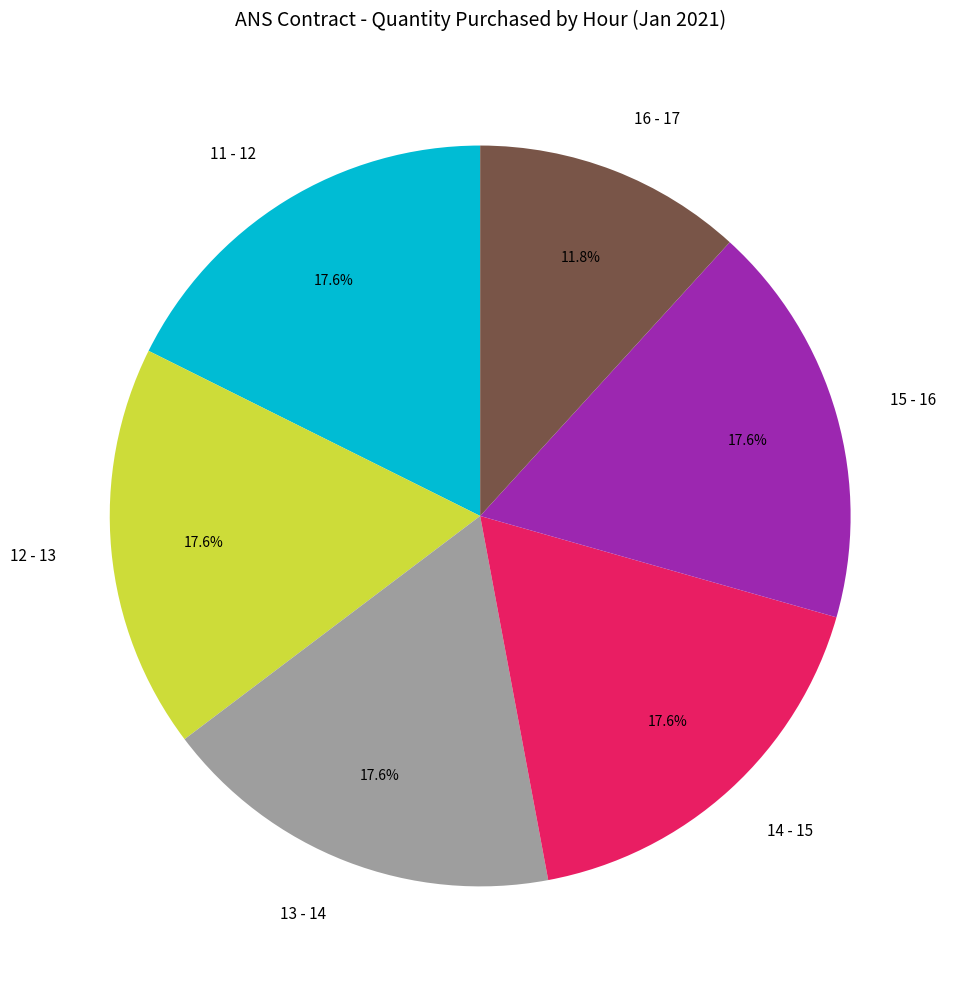

To the nearest percent, what percentage of the pie is 15 - 16?

18%